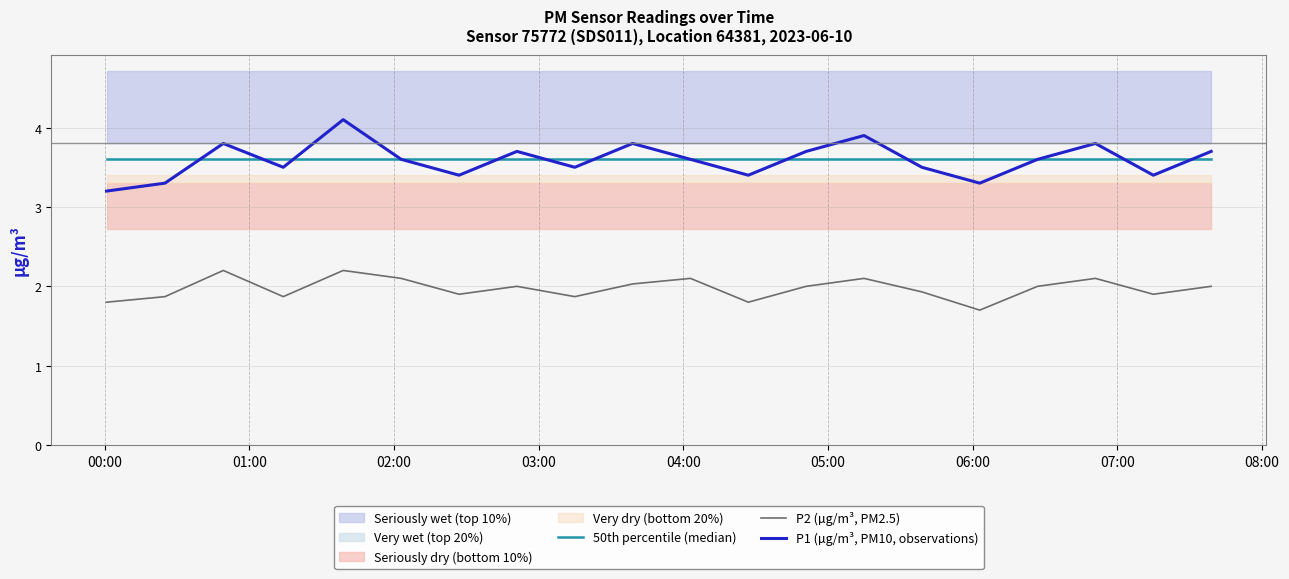

True or false: 50th percentile (median) has more than 2 points higher than both neighbors.

False